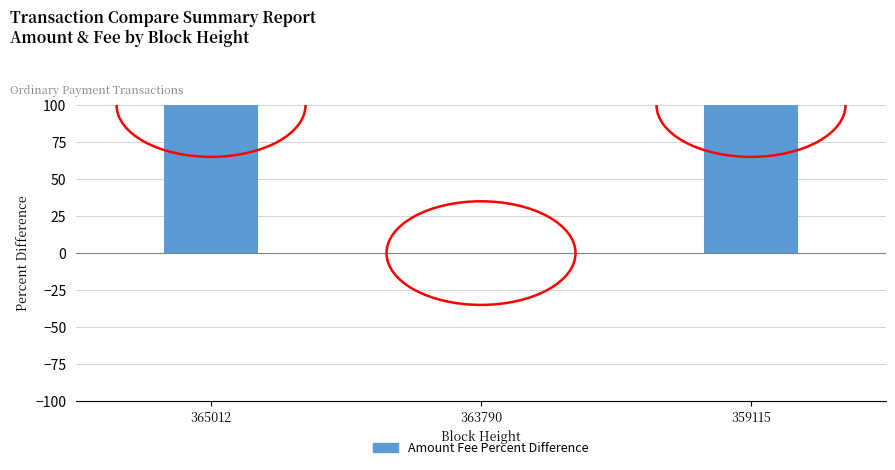

How many data points are less than 200?

1